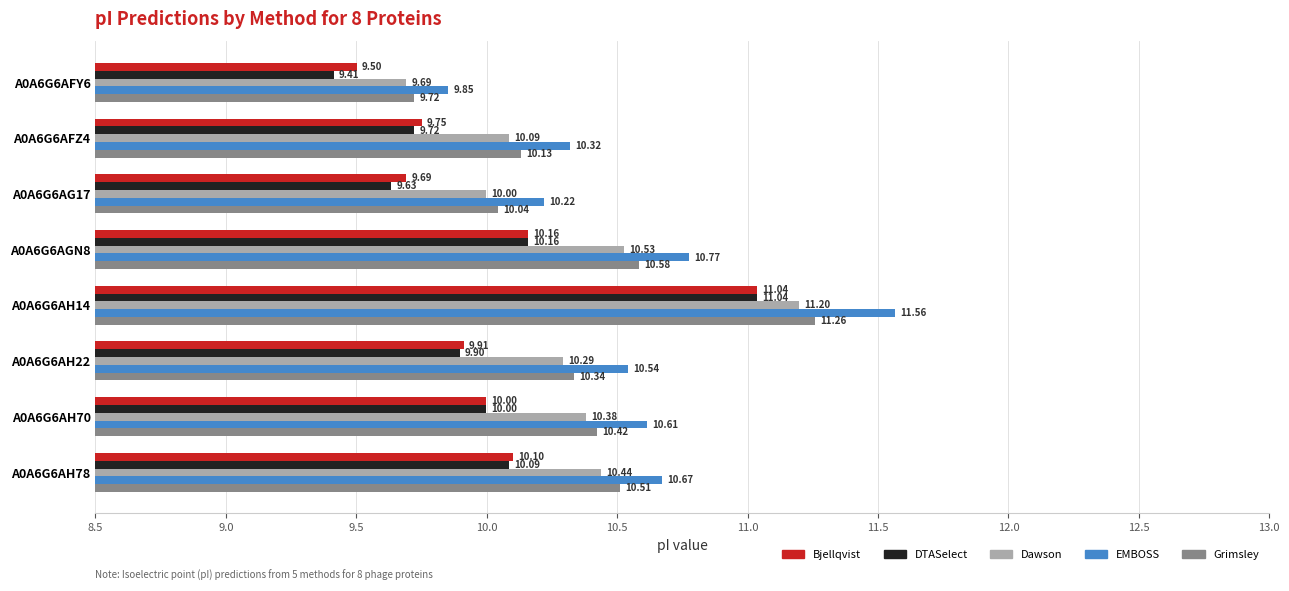

What is the total value across all series at A0A6G6AG17?

49.6